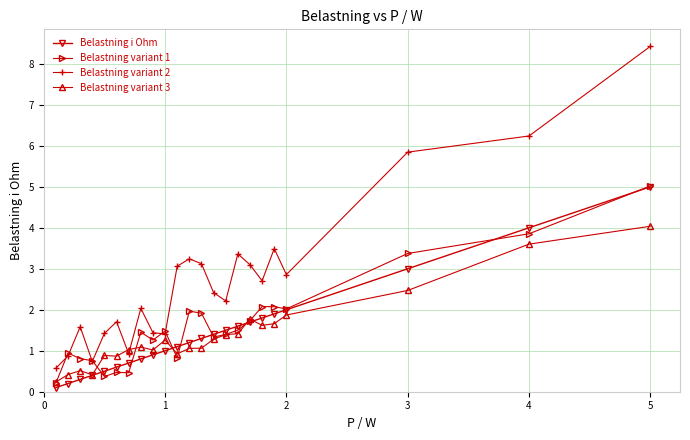

How many lines are shown in the chart?

4